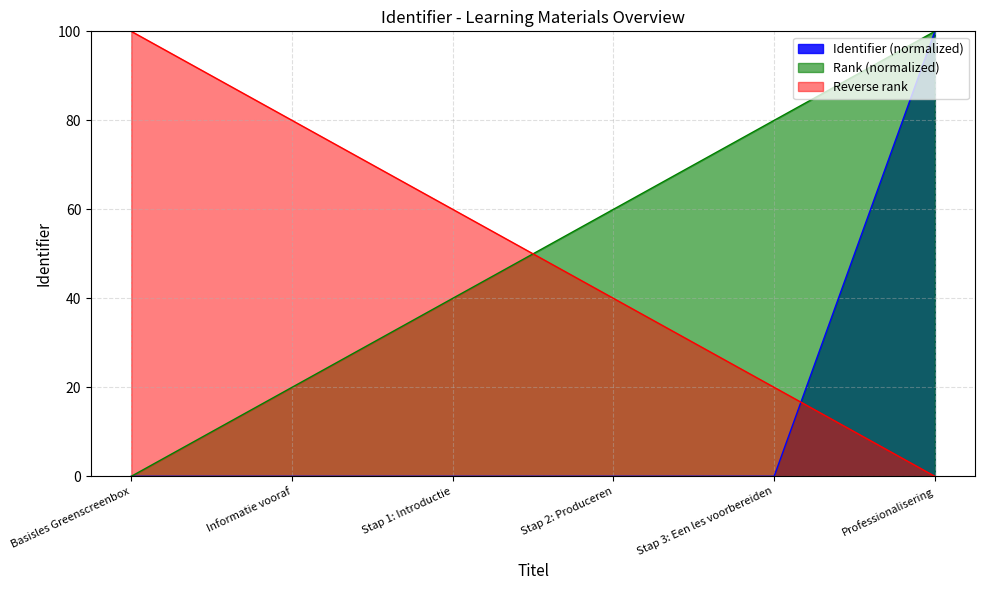

What is the change in value from Basisles Greenscreenbox to Professionalisering?

+100.0